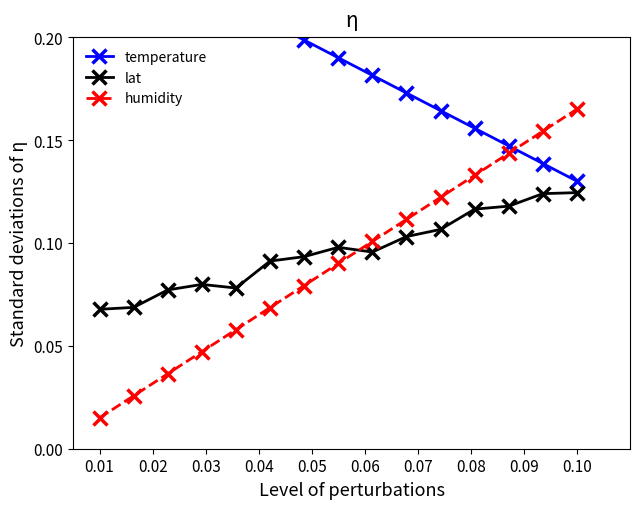

What is the greatest value displayed?

0.2